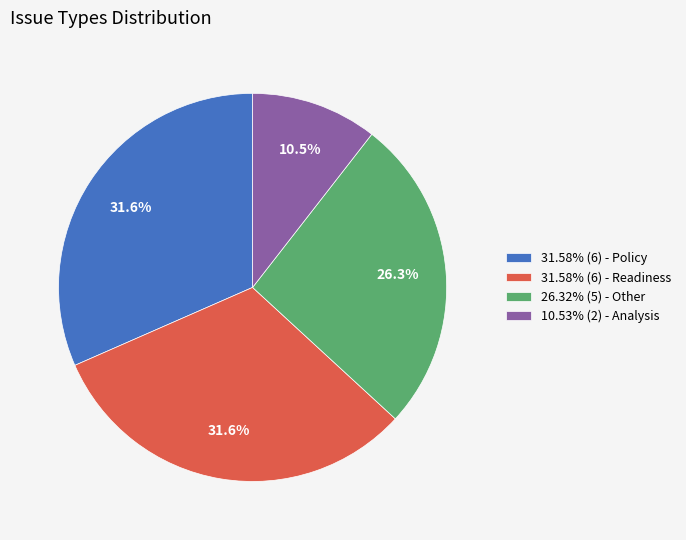

Does 26.32% (5) - Other account for over 50% of the chart?

No